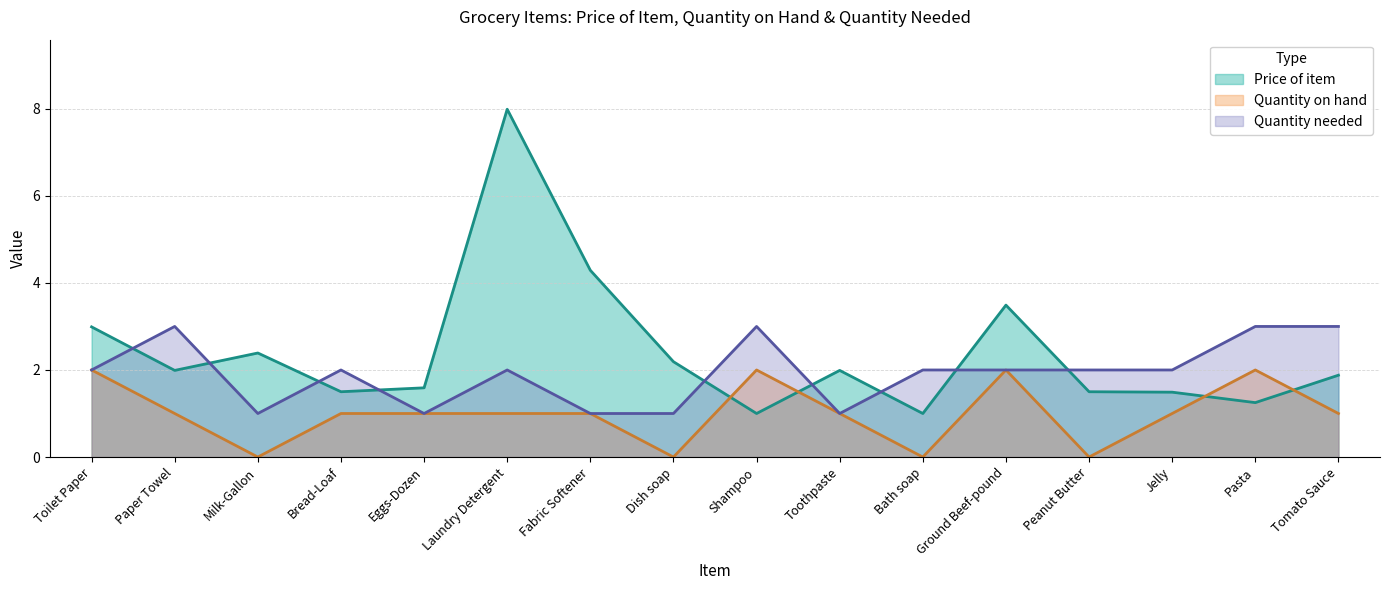

Reading left to right, what are all the values shown in this chart?

Price of item: 3.0	2.0	2.4	1.5	1.6	8.0	4.3	2.2	1.0	2.0	1.0	3.5	1.5	1.5	1.2	1.9
Quantity on hand: 2.0	1.0	0.0	1.0	1.0	1.0	1.0	0.0	2.0	1.0	0.0	2.0	0.0	1.0	2.0	1.0
Quantity needed: 2.0	3.0	1.0	2.0	1.0	2.0	1.0	1.0	3.0	1.0	2.0	2.0	2.0	2.0	3.0	3.0